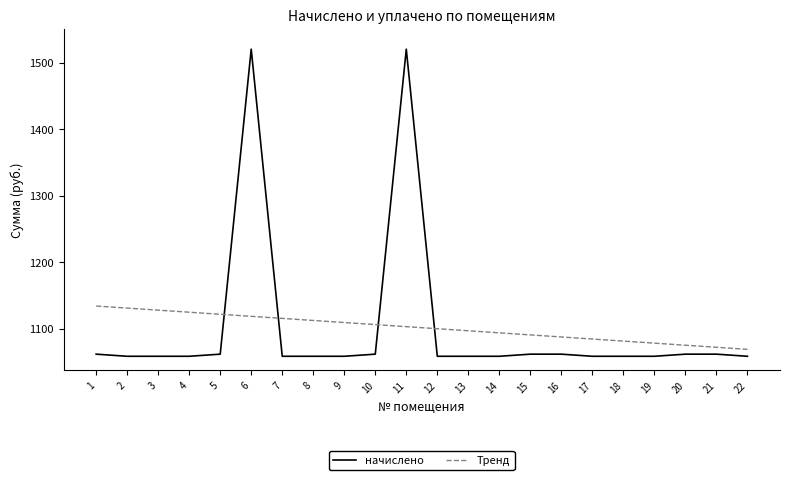

Reading right to left, what are all the values shown in this chart?

начислено: 1058.9	1062.1	1062.1	1058.9	1058.9	1058.9	1062.1	1062.1	1058.9	1058.9	1058.9	1520.0	1062.1	1058.9	1058.9	1058.9	1520.0	1062.1	1058.9	1058.9	1058.9	1062.1
Тренд: 1069.3	1072.4	1075.5	1078.6	1081.7	1084.8	1087.9	1091.0	1094.1	1097.2	1100.3	1103.4	1106.5	1109.6	1112.7	1115.8	1118.9	1122.0	1125.1	1128.2	1131.3	1134.4